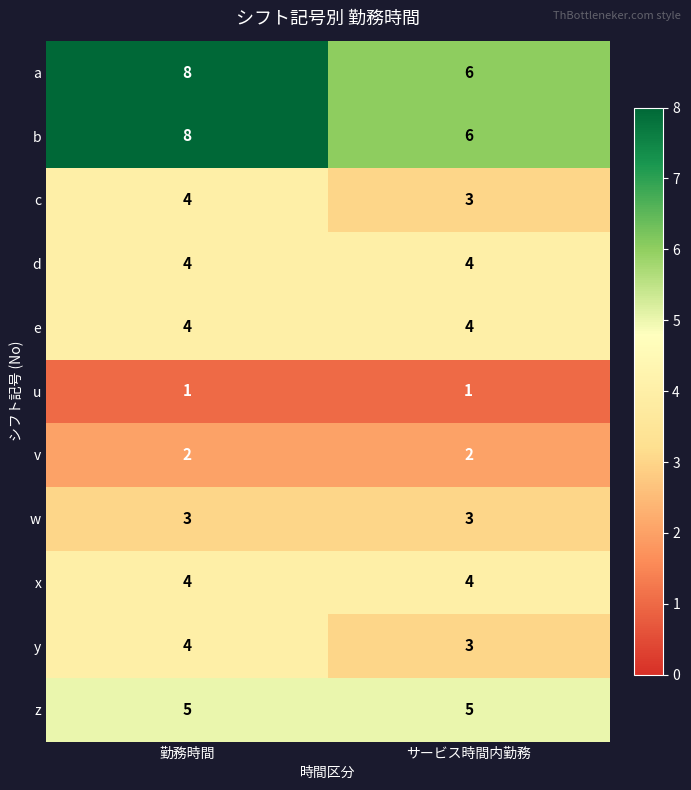

Reading left to right, extract all data points from this chart.

a: 勤務時間=8	サービス時間内勤務=6
b: 勤務時間=8	サービス時間内勤務=6
c: 勤務時間=4	サービス時間内勤務=3
d: 勤務時間=4	サービス時間内勤務=4
e: 勤務時間=4	サービス時間内勤務=4
u: 勤務時間=1	サービス時間内勤務=1
v: 勤務時間=2	サービス時間内勤務=2
w: 勤務時間=3	サービス時間内勤務=3
x: 勤務時間=4	サービス時間内勤務=4
y: 勤務時間=4	サービス時間内勤務=3
z: 勤務時間=5	サービス時間内勤務=5